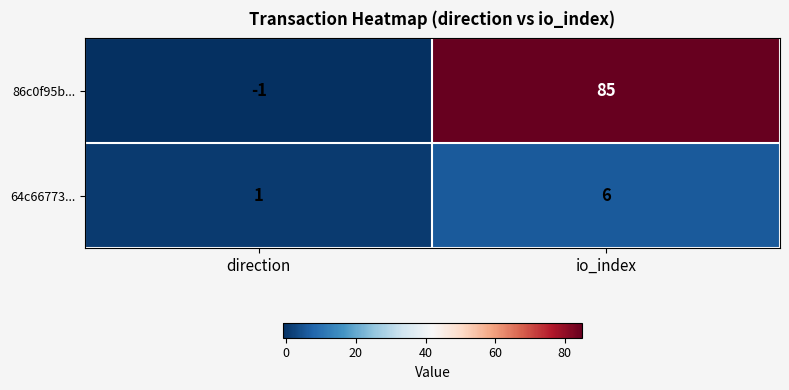

At which category is the sum across all series the highest?

io_index